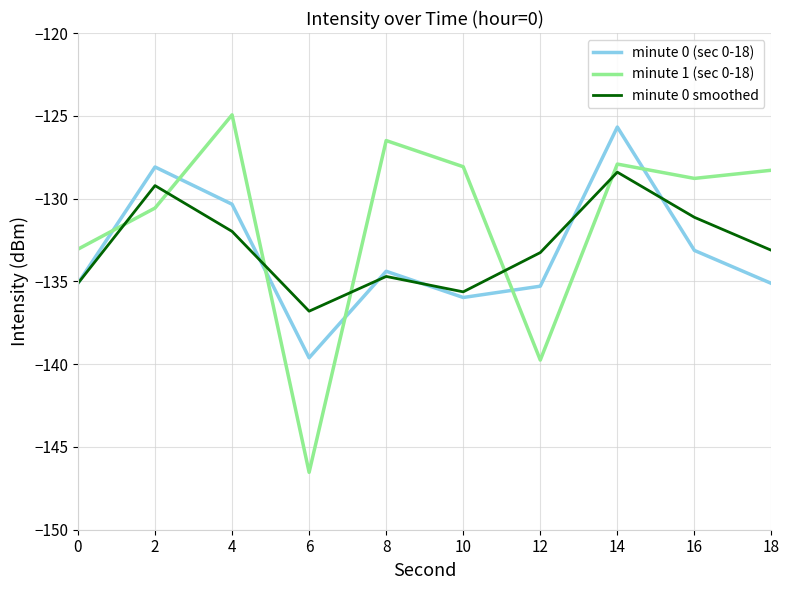

At which category is the sum across all series the highest?

14